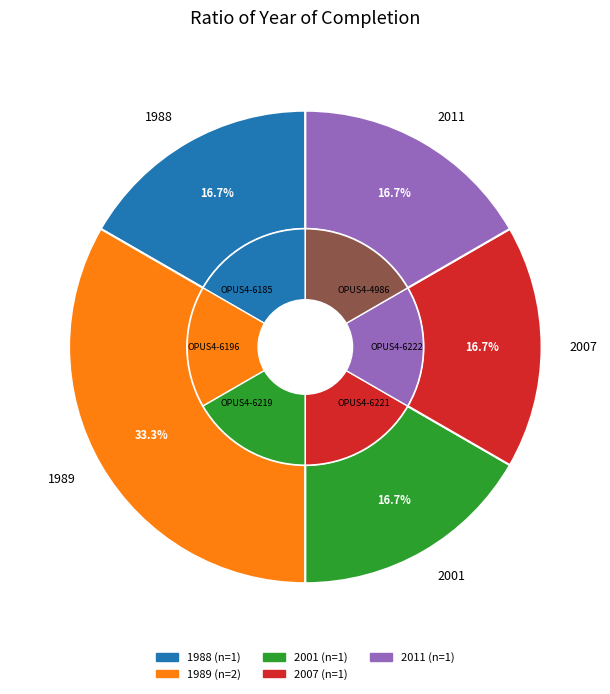

The OPUS4-4986 slice represents 17% of the pie. True or false?

True